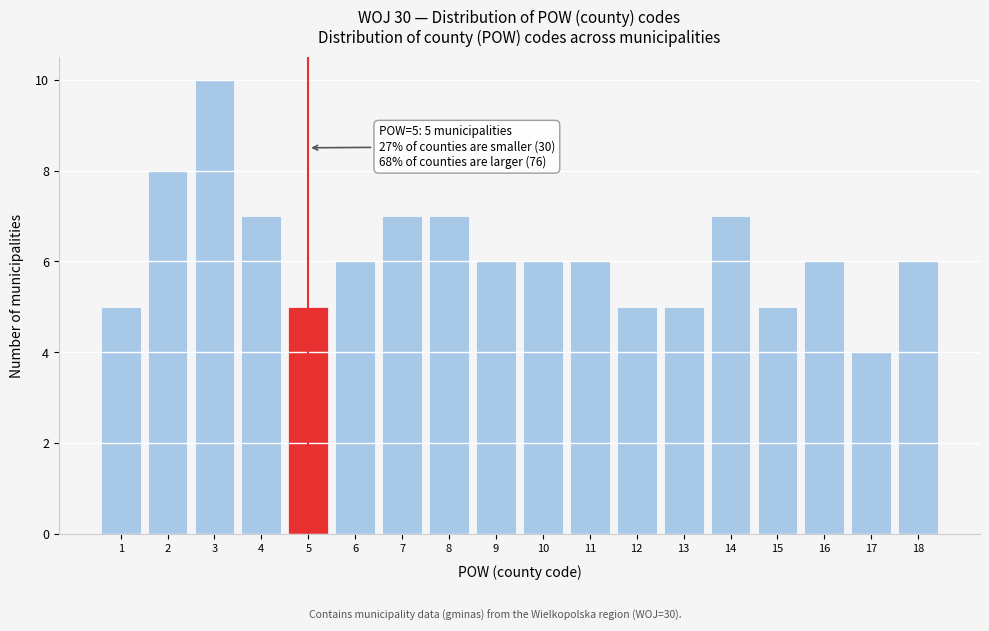

Reading left to right, what are all the values shown in this chart?

1=5	2=8	3=10	4=7	5=5	6=6	7=7	8=7	9=6	10=6	11=6	12=5	13=5	14=7	15=5	16=6	17=4	18=6